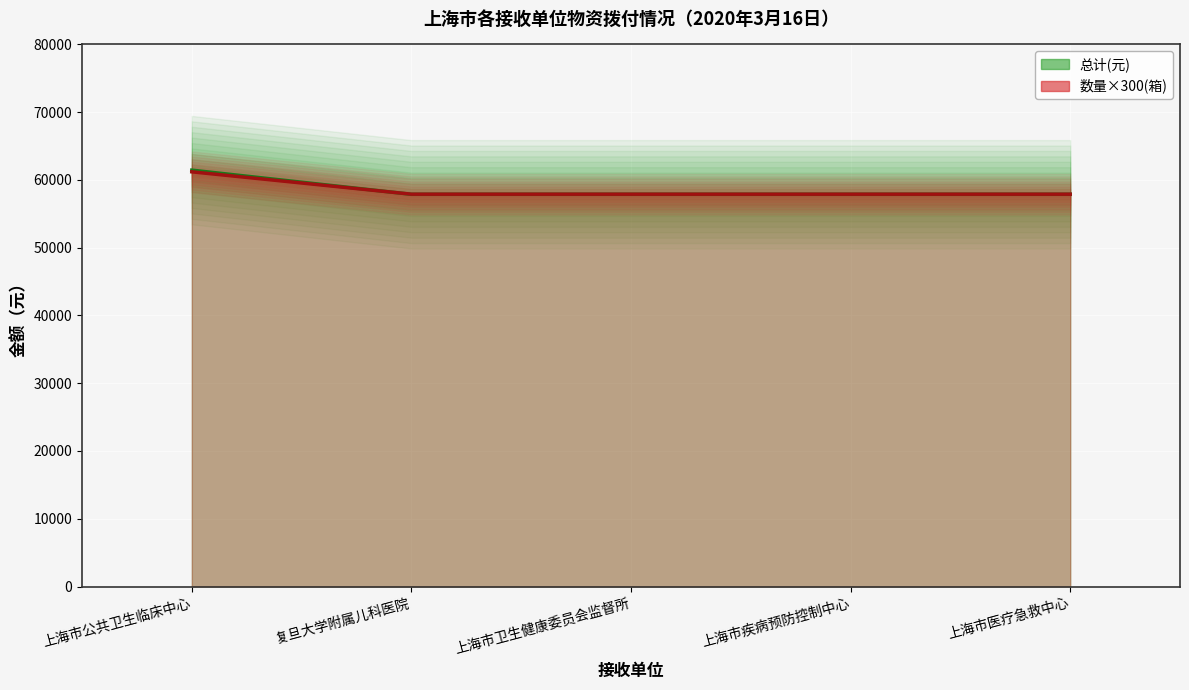

List the series in order of their peak value, highest first.

总计(元), 数量(箱)